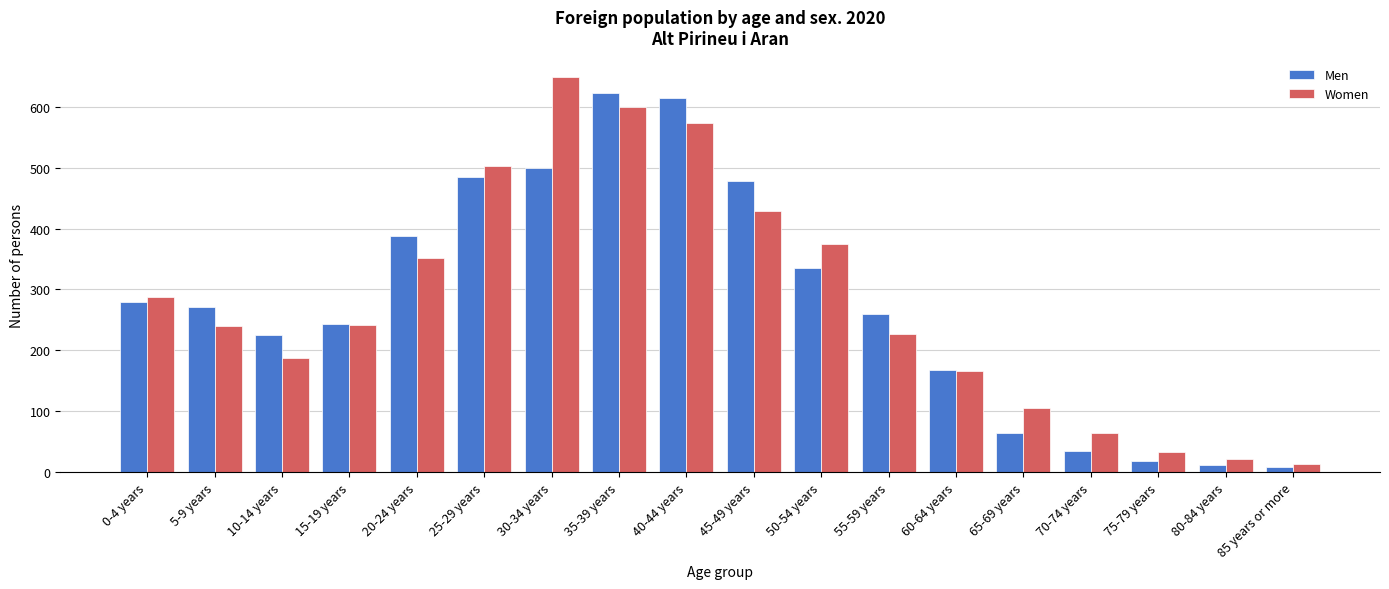

What is the average value of the Women series?

281